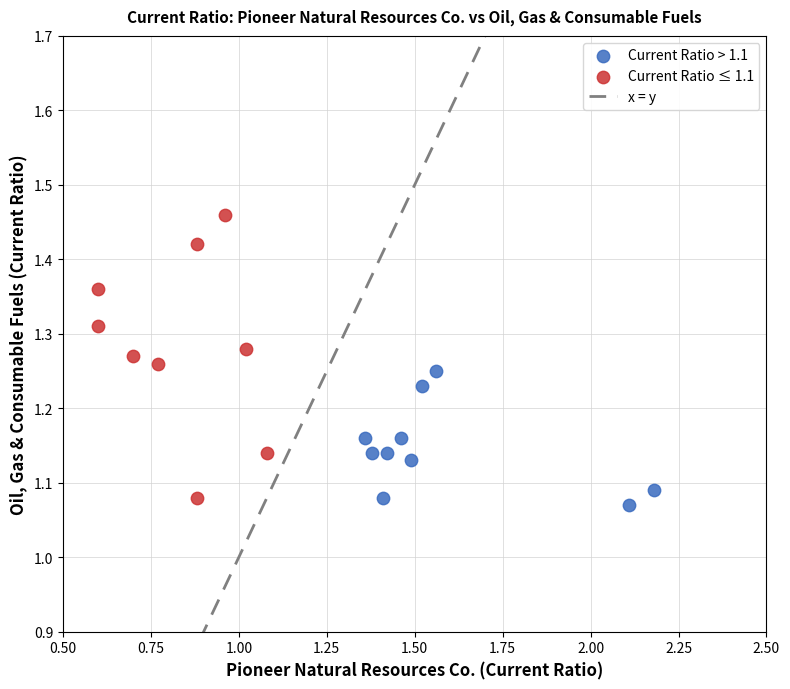

Which series contains the highest Y value?

Current Ratio ≤ 1.1